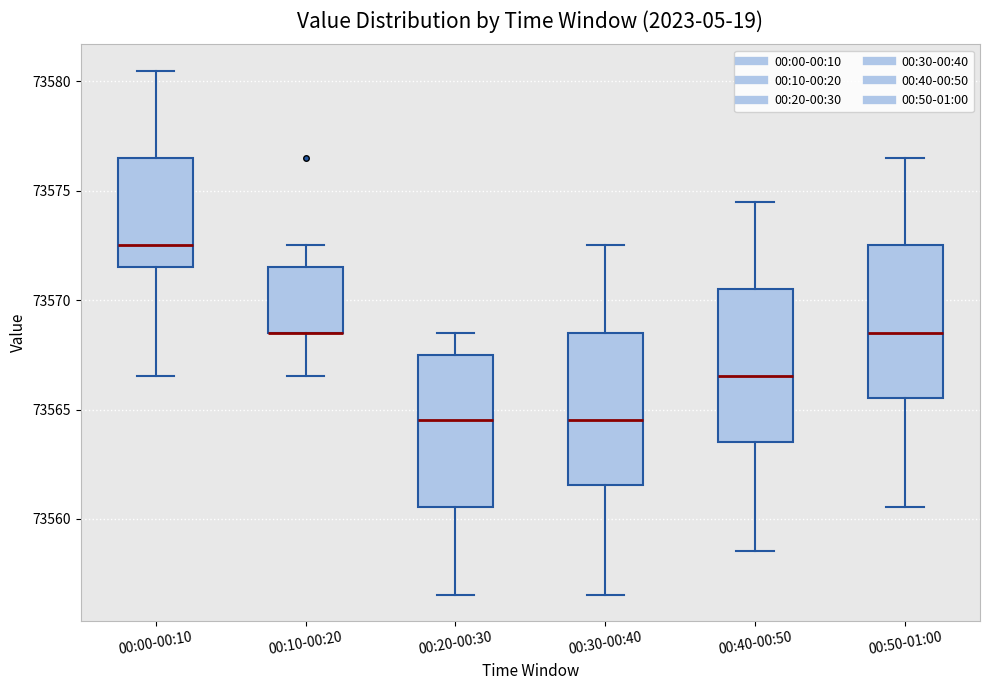

Reading left to right, read every box against the y-axis: the position of its median line, the range the box covers, and the ends of its whiskers. The values are not printed on the chart, so give them approximately, as read against the axis.

00:00-00:10: median 73572.5, box 73571.5 to 73576.5, whiskers 73566.5 to 73580.5
00:10-00:20: median 73568.5 (drawn on the box's lower edge), box 73568.5 to 73571.5, whiskers 73566.5 to 73572.5
00:20-00:30: median 73564.5, box 73560.5 to 73567.5, whiskers 73556.5 to 73568.5
00:30-00:40: median 73564.5, box 73561.5 to 73568.5, whiskers 73556.5 to 73572.5
00:40-00:50: median 73566.5, box 73563.5 to 73570.5, whiskers 73558.5 to 73574.5
00:50-01:00: median 73568.5, box 73565.5 to 73572.5, whiskers 73560.5 to 73576.5